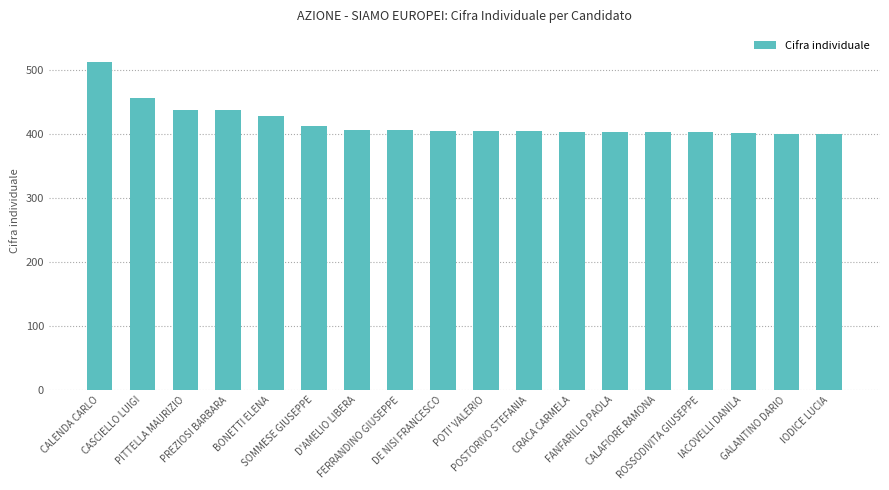

What is the average value?

418